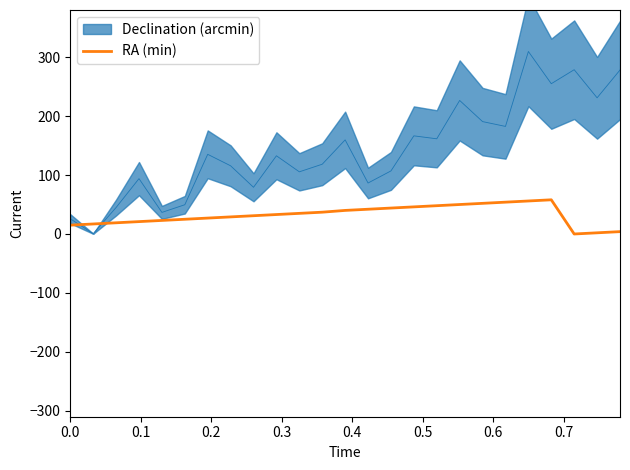

True or false: the data has more than 0 interior local peaks.

True